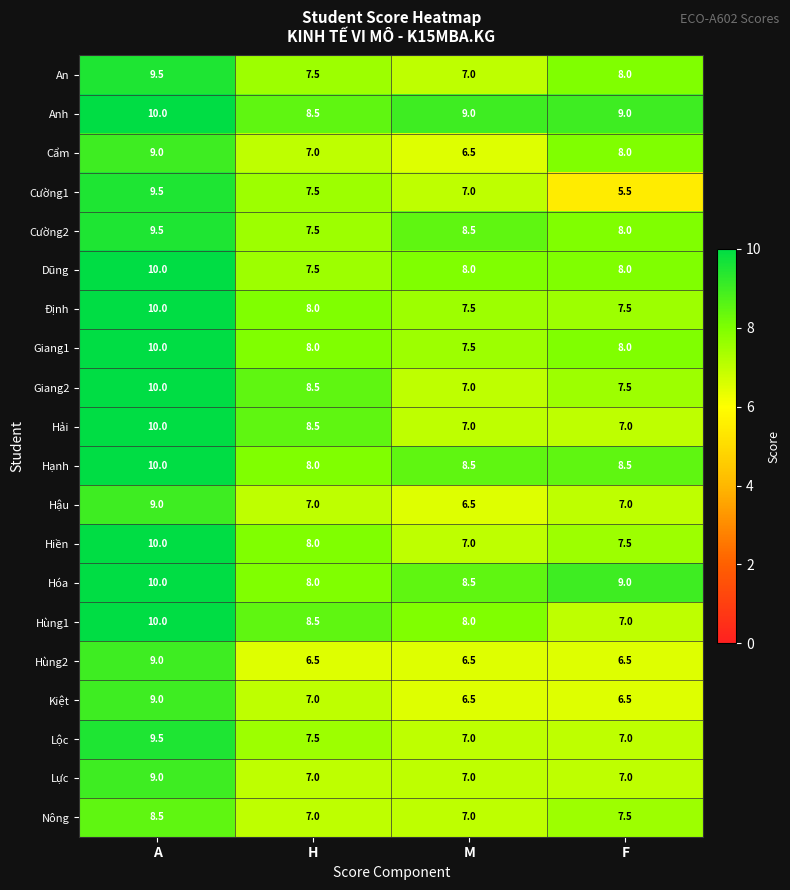

Read the Hùng2 value at M.

6.5